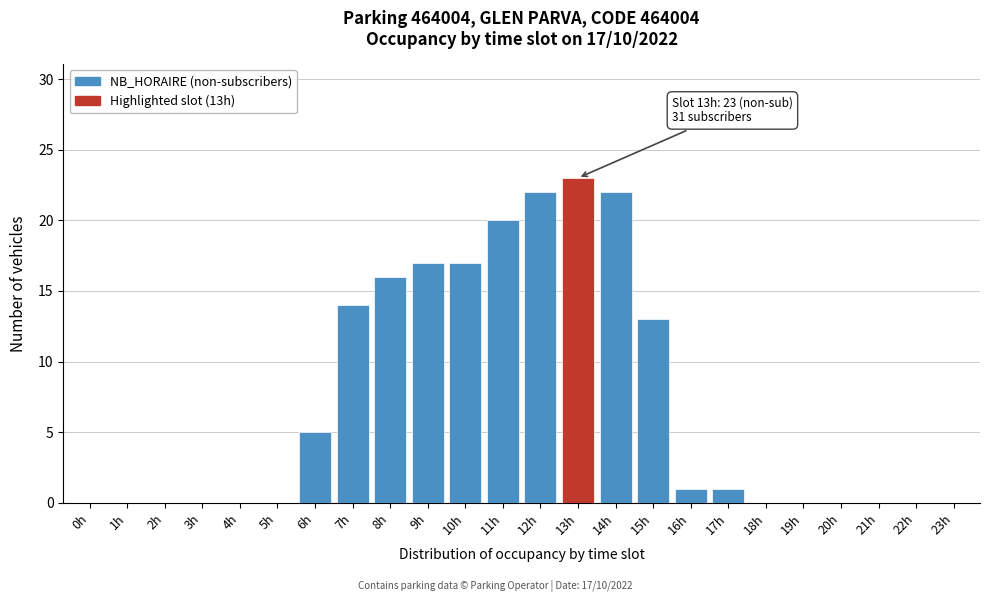

Reading left to right, list all the values displayed in this chart.

0h=0	1h=0	2h=0	3h=0	4h=0	5h=0	6h=5	7h=14	8h=16	9h=17	10h=17	11h=20	12h=22	13h=23	14h=22	15h=13	16h=1	17h=1	18h=0	19h=0	20h=0	21h=0	22h=0	23h=0